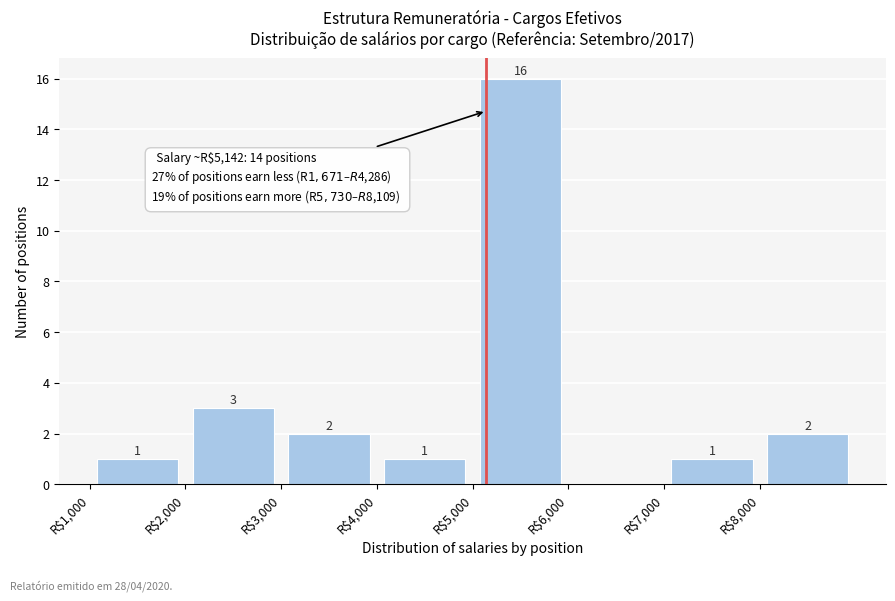

Over which range of the x-axis is the bar tallest?

5000 to 6000